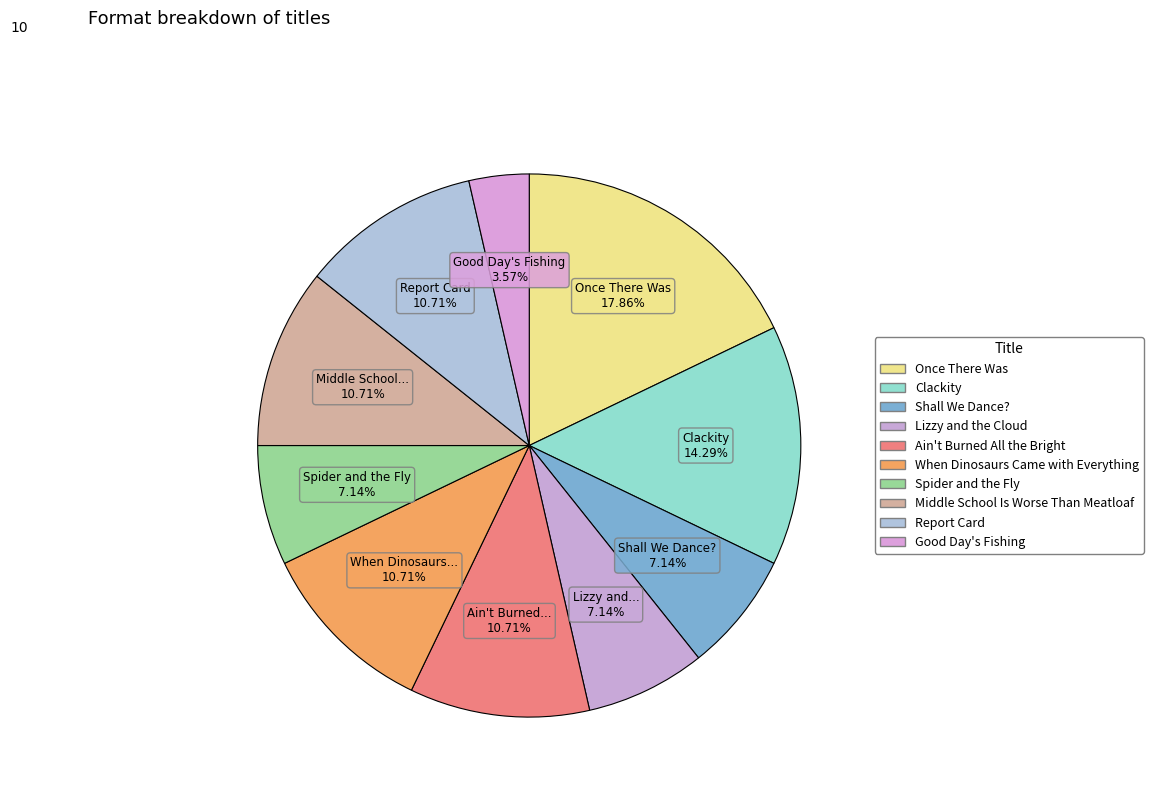

Is the sum of Once There Was and Clackity greater than half?

No